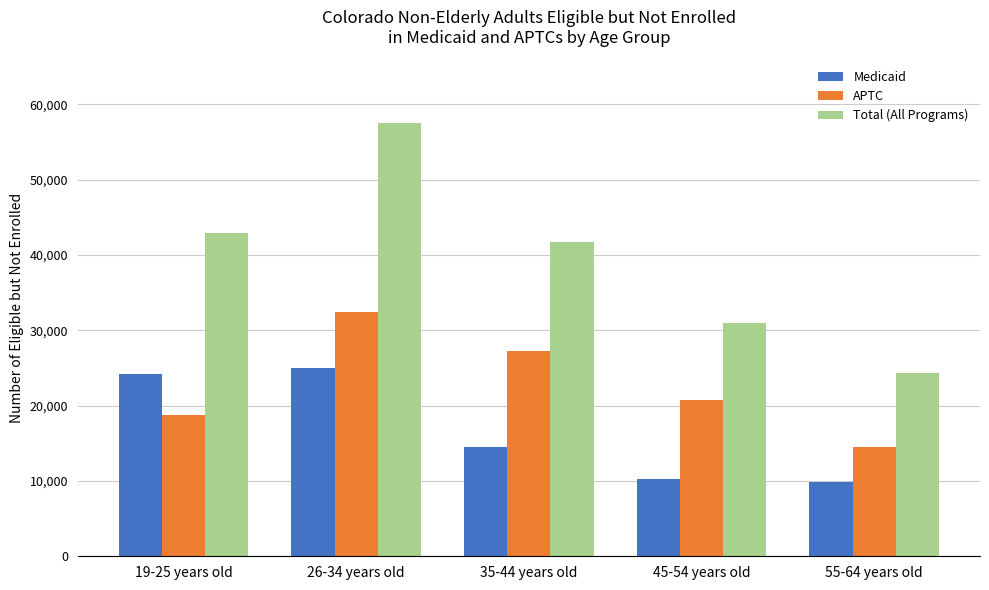

At which label does Total (All Programs) reach its peak?

26-34 years old